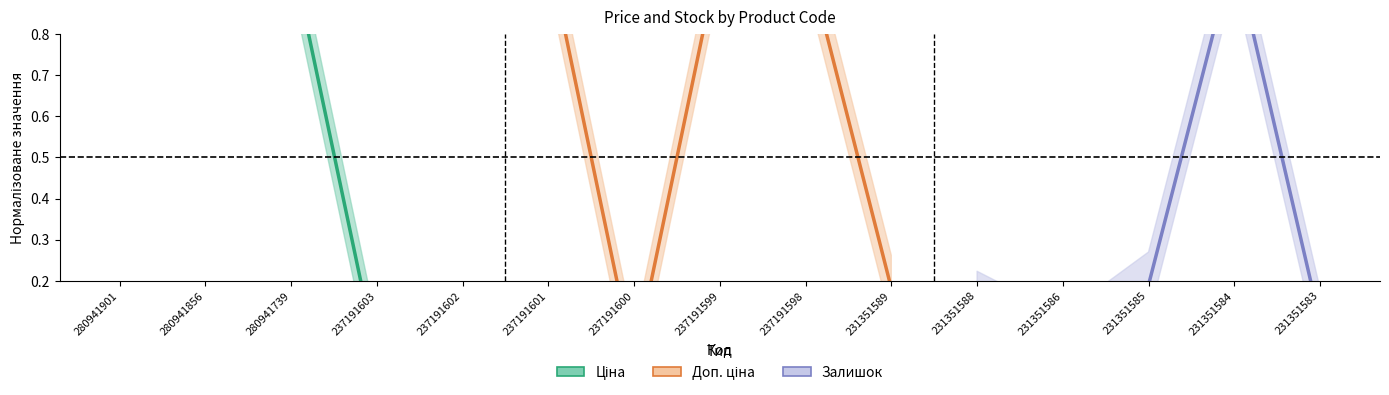

What is the spread (max minus min) of values at 237191603?

1.0